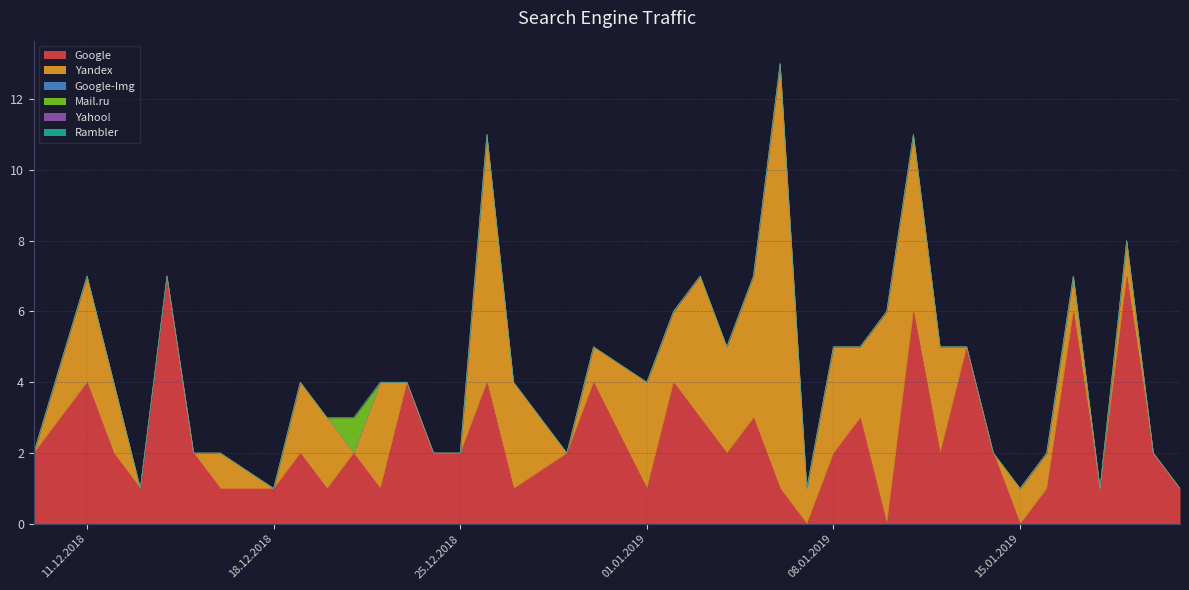

What is the label of the 7th point from the right?

2019-01-15